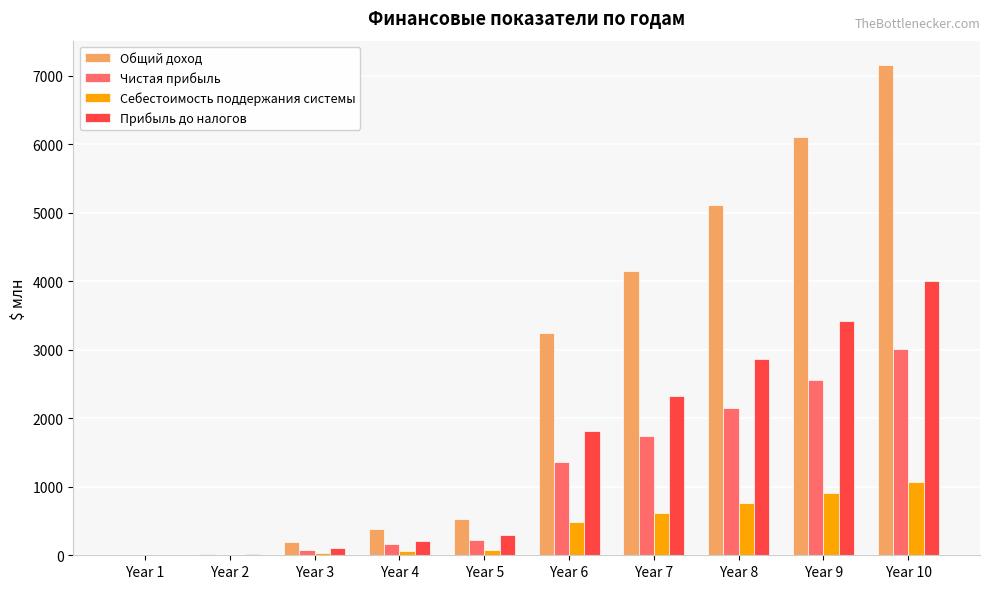

The value of Себестоимость поддержания системы at Year 8 is 483.1. True or false?

False